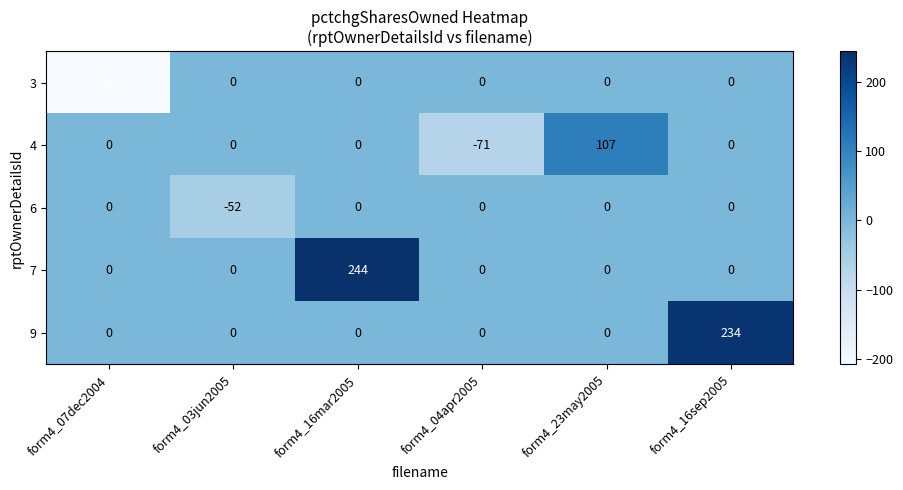

What is the spread (max minus min) of values at form4_16sep2005?

234